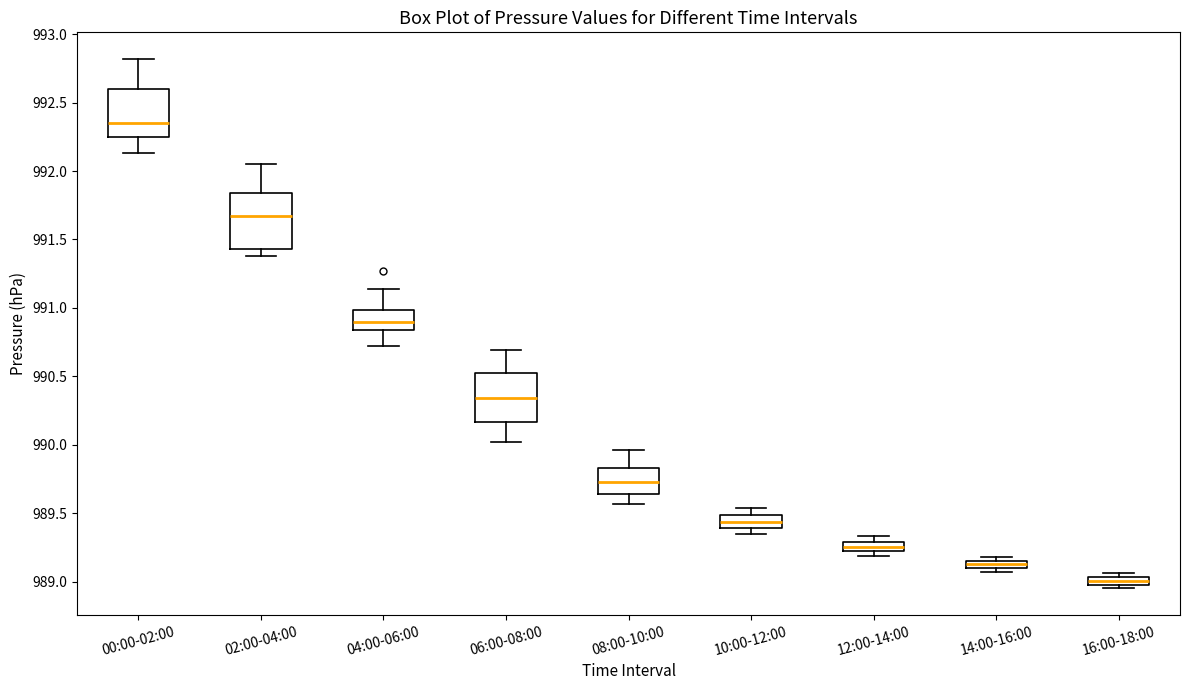

Which box has the highest median line?

00:00-02:00